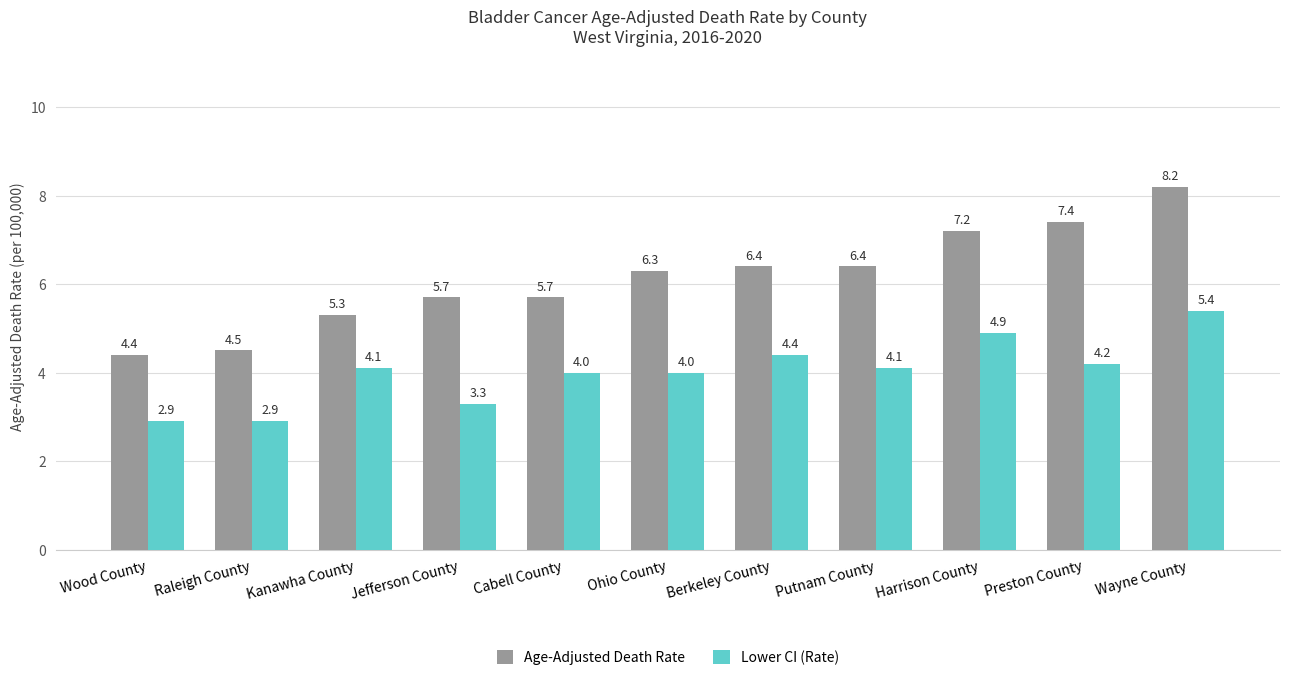

What are all the series names shown in the legend?

Age-Adjusted Death Rate, Lower CI (Rate)